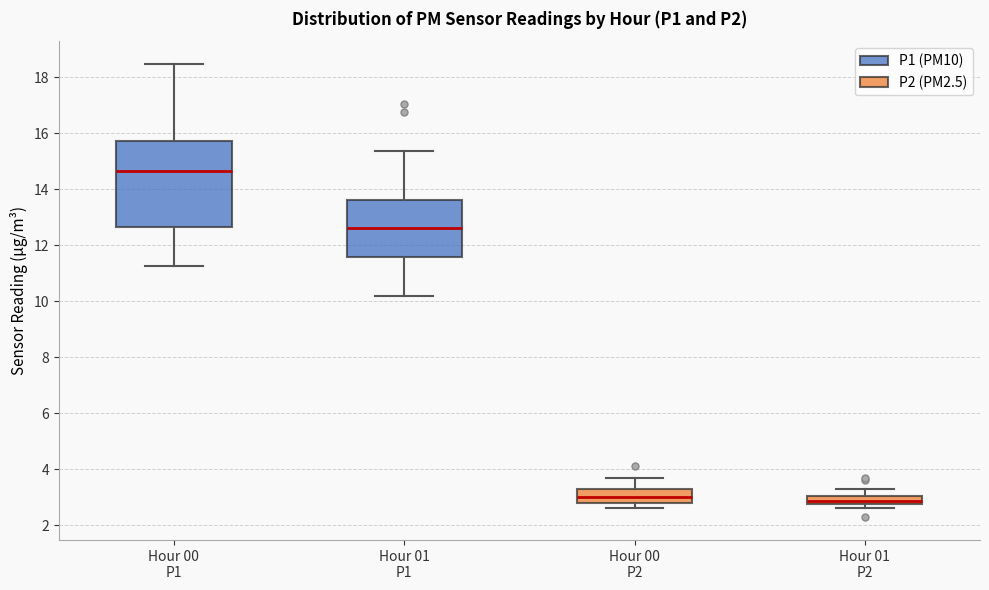

Which box has the highest median line?

Hour 00 P1